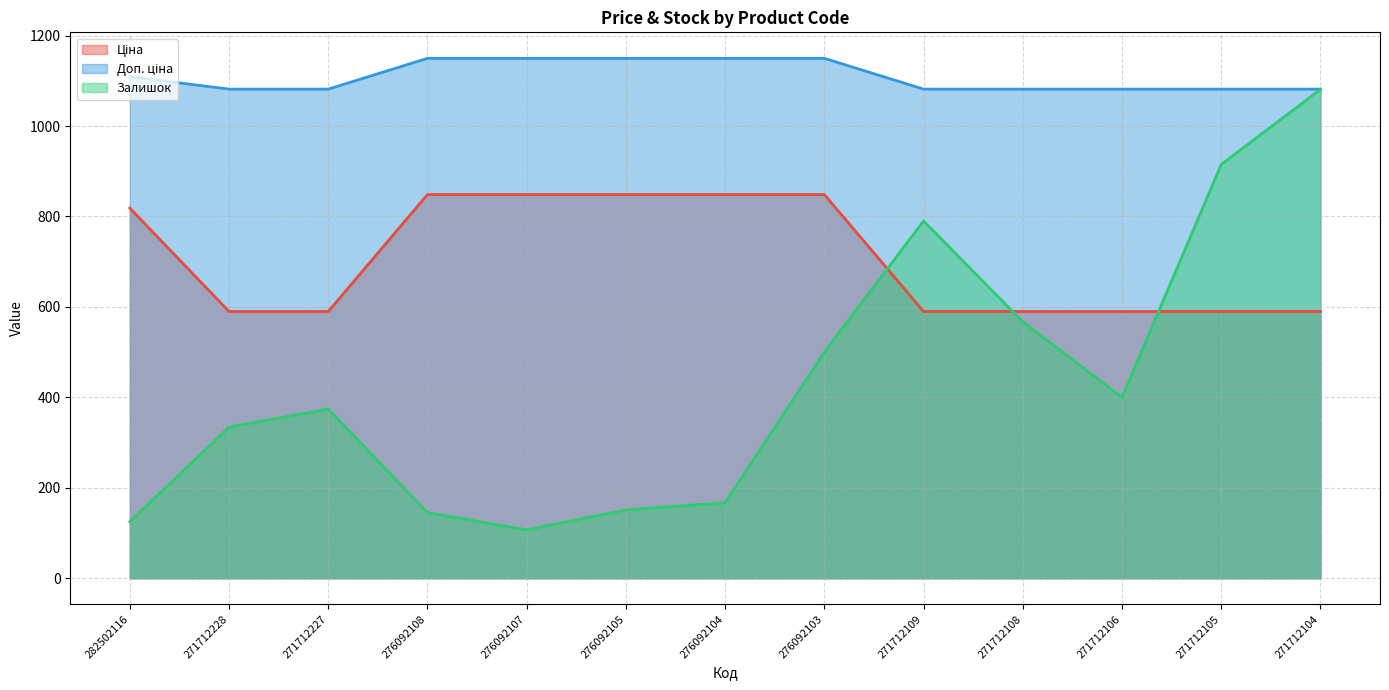

Which has a higher value, 276092105 or 271712108?

276092105